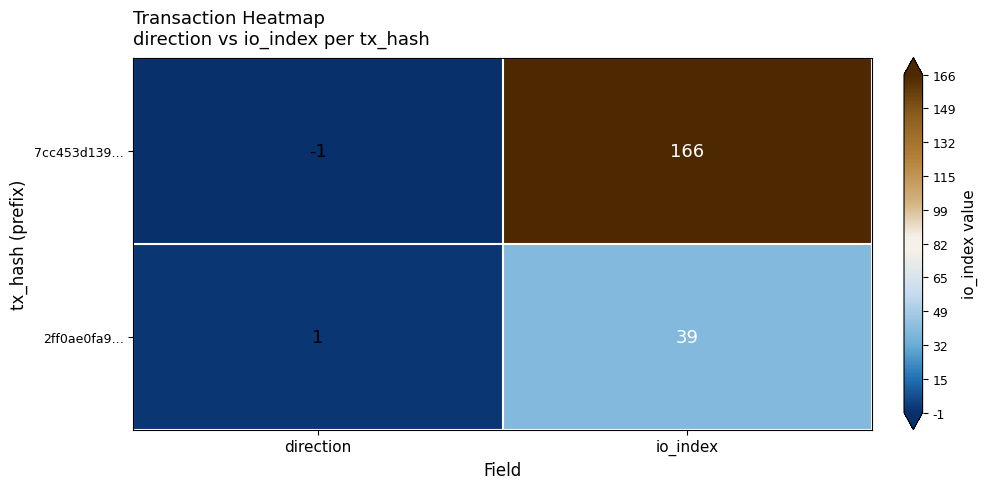

Reading right to left, what are all the values shown in this chart?

7cc453d139…: 166	-1
2ff0ae0fa9…: 39	1